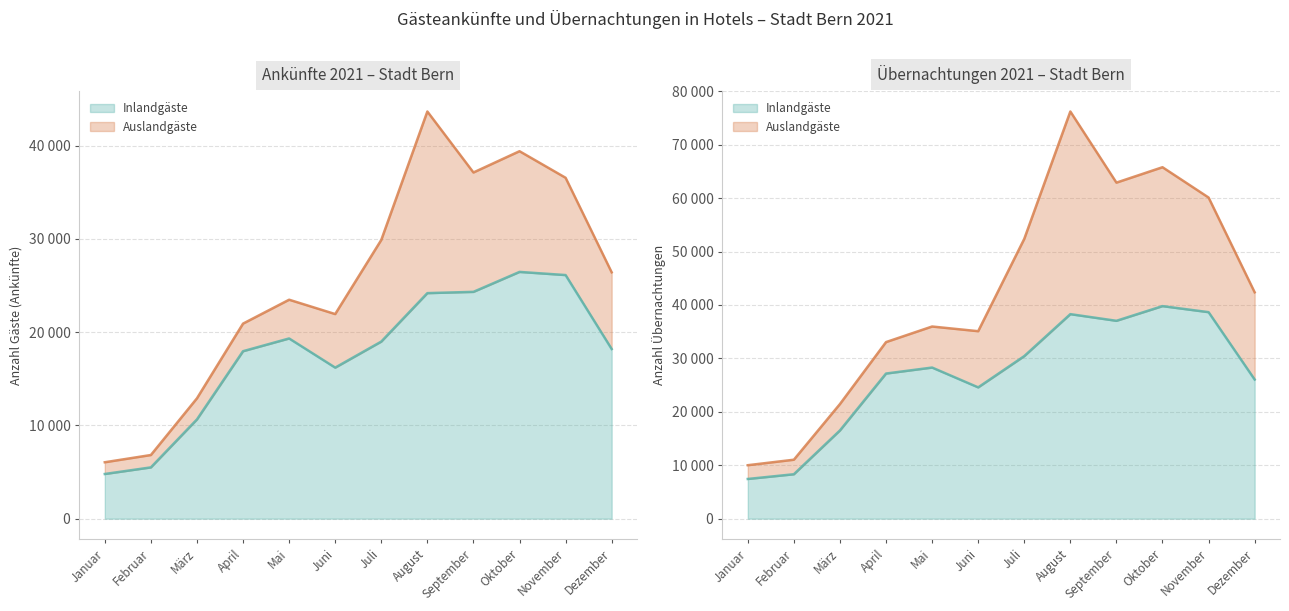

In Inlandgäste (Übernachtungen), how many points are lower than both neighbors (excluding endpoints)?

2